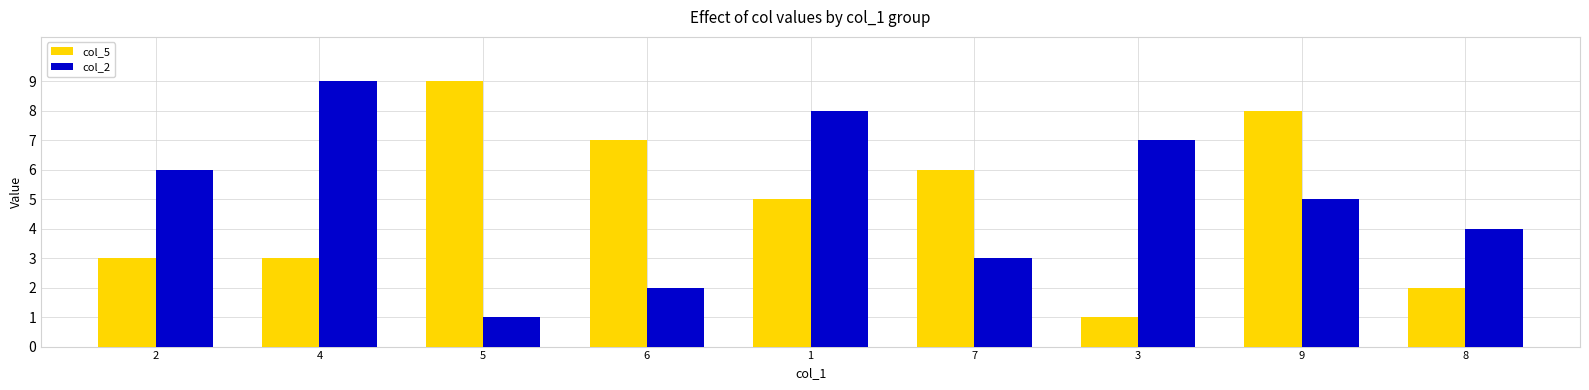

Reading left to right, transcribe all the data shown in this chart.

col_5: 3	3	9	7	5	6	1	8	2
col_2: 6	9	1	2	8	3	7	5	4